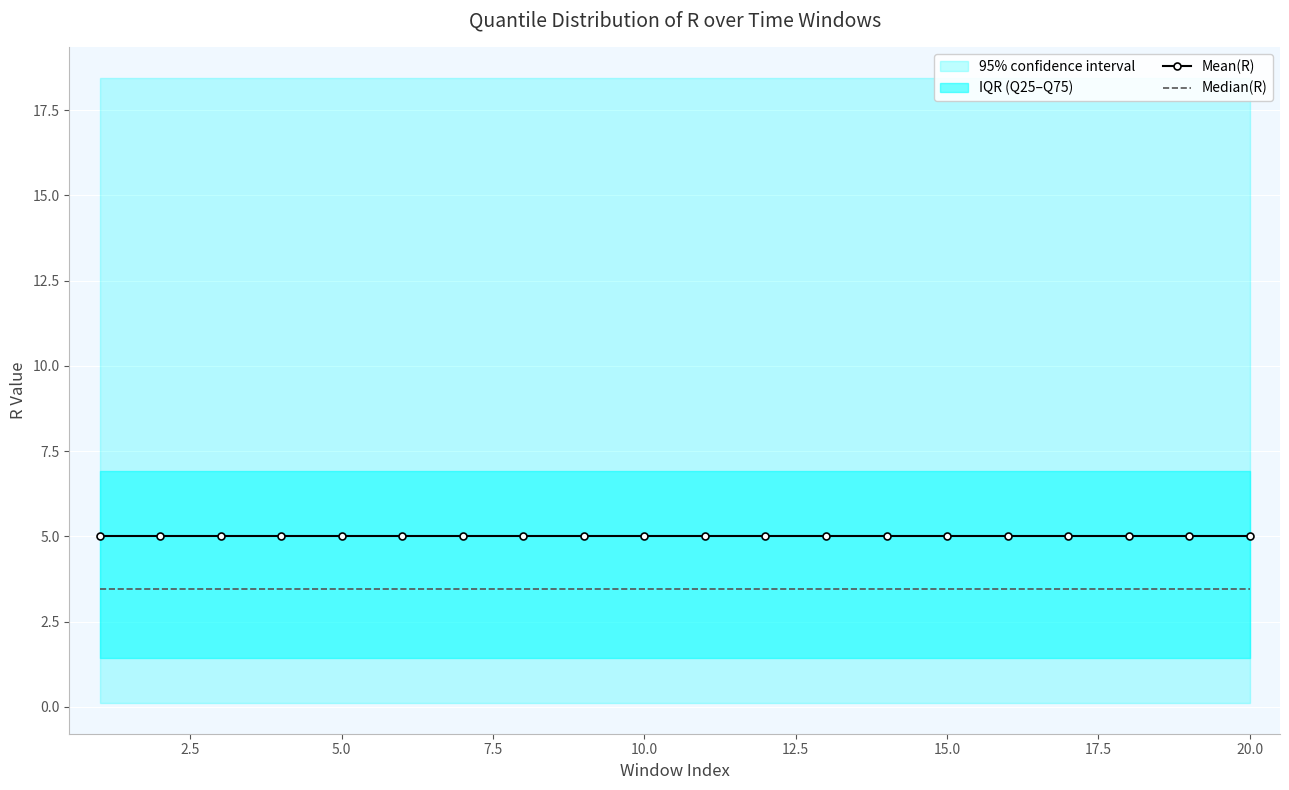

Rank the series by their maximum value, from highest to lowest.

Mean(R), Median(R)